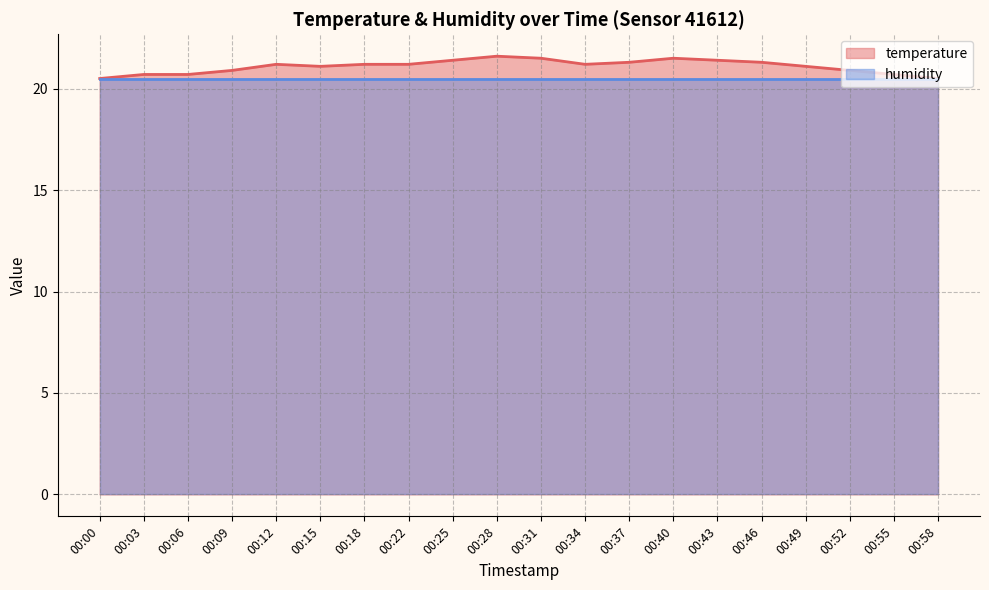

What is the difference between the highest and lowest values at 00:46?

0.8